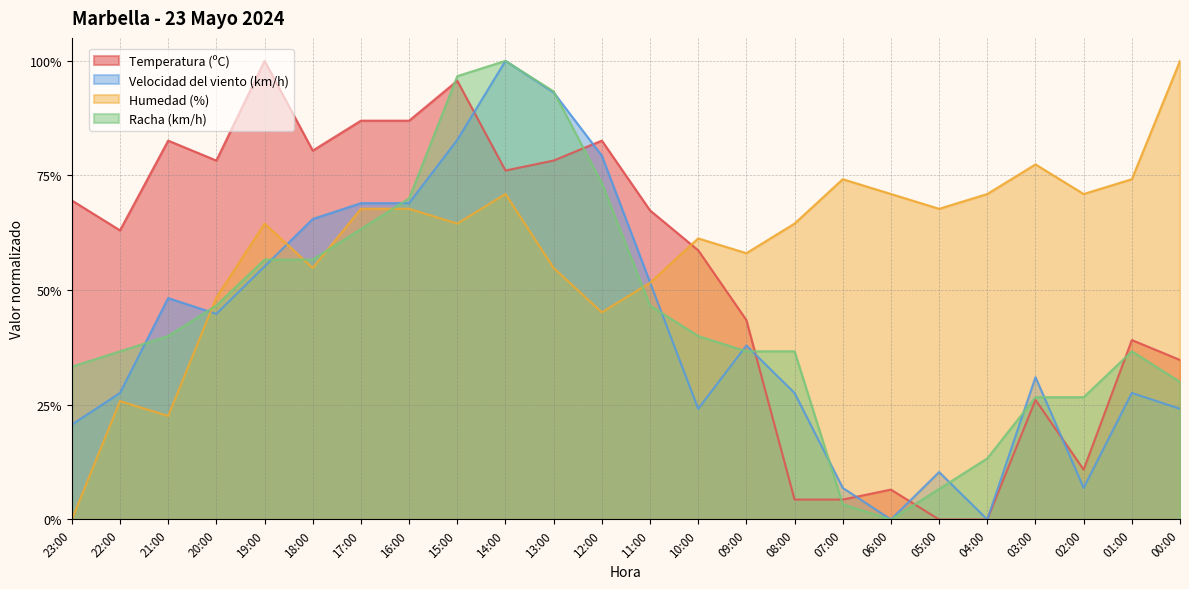

At which category does Temperatura (ºC) reach its first local peak?

21:00